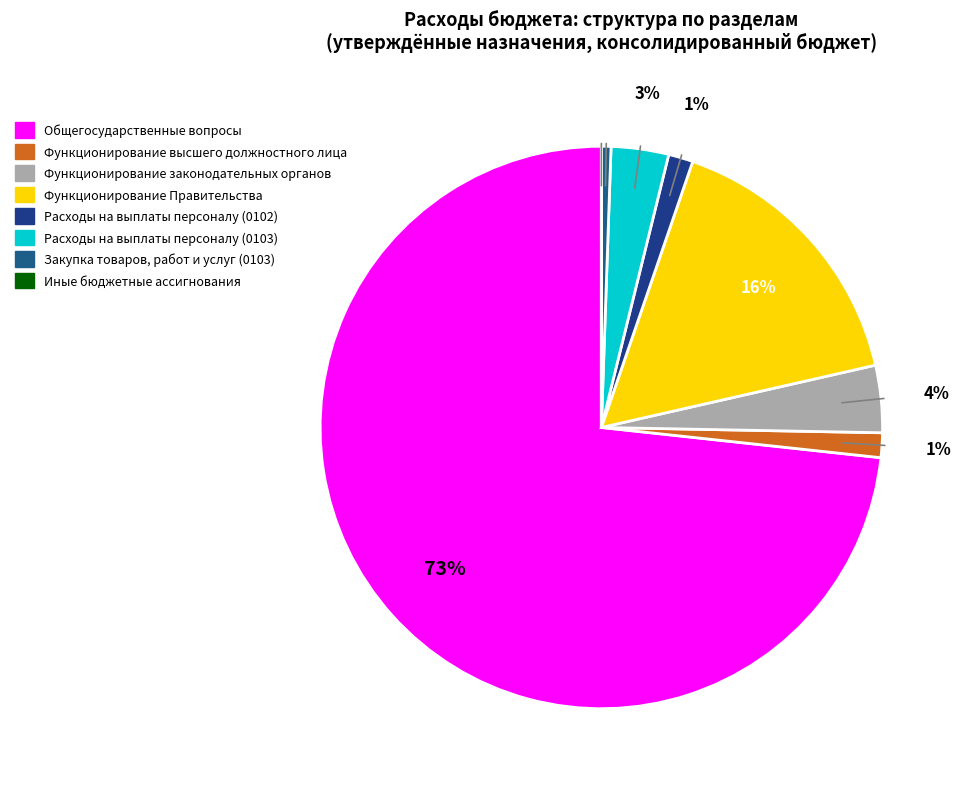

What percentage is the Общегосударственные вопросы slice, to the nearest percent?

73%